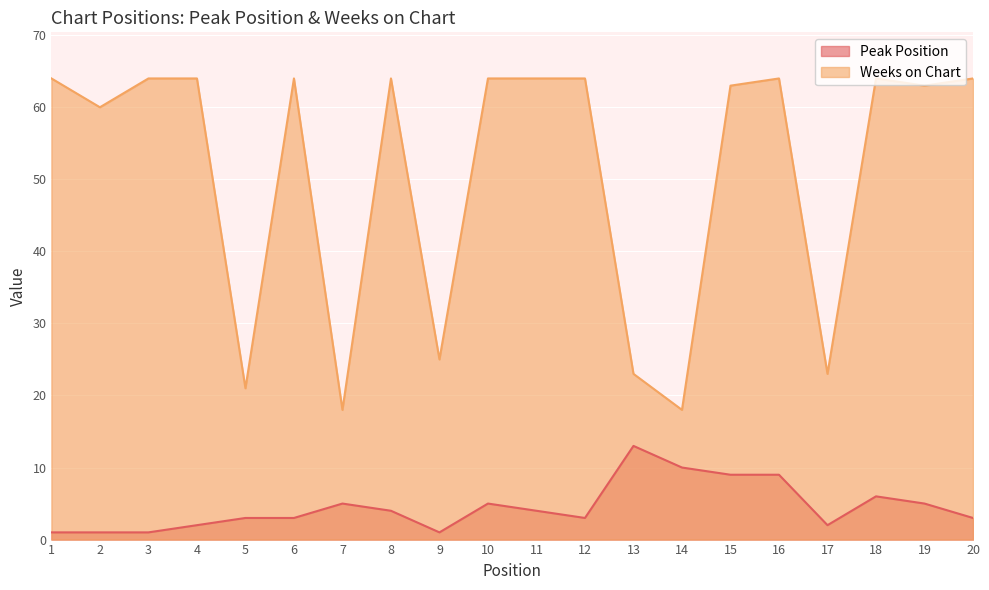

What is the maximum value for Weeks on Chart?

64